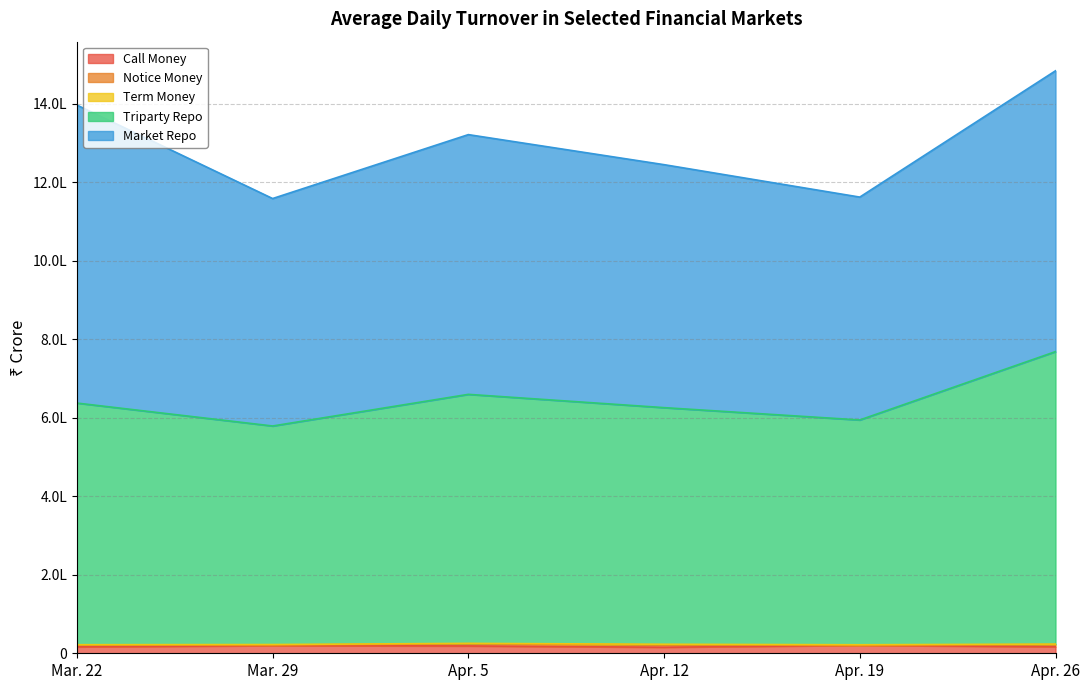

At Apr. 5, list the series in order from largest to smallest.

Market Repo, Triparty Repo, Call Money, Notice Money, Term Money